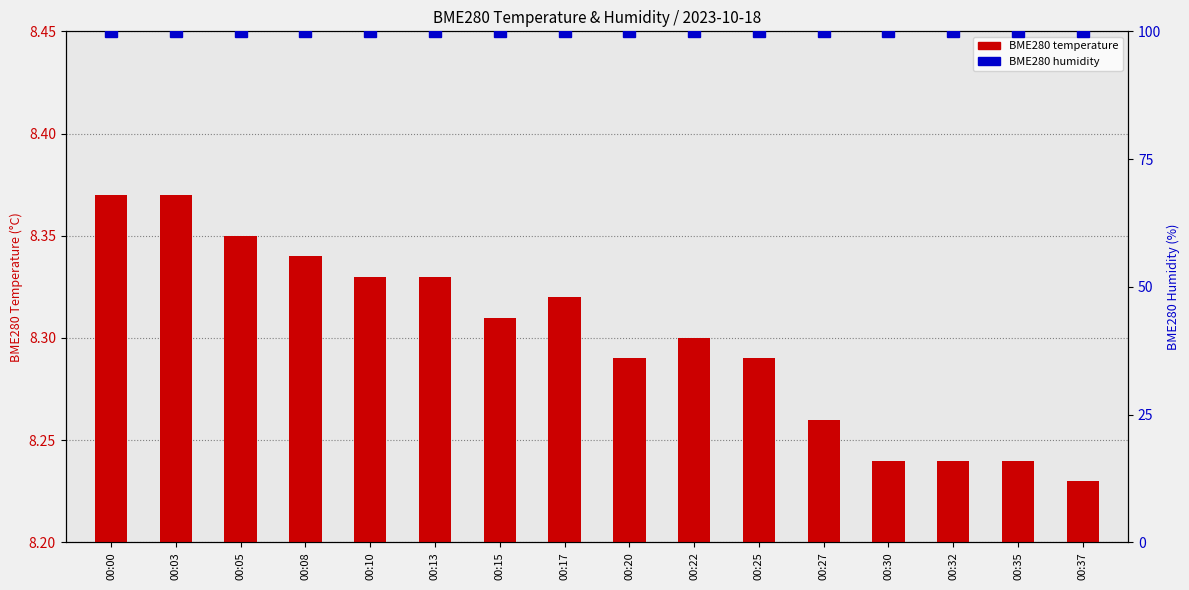

True or false: BME280 temperature has a value of 8.3 at 00:17.

True